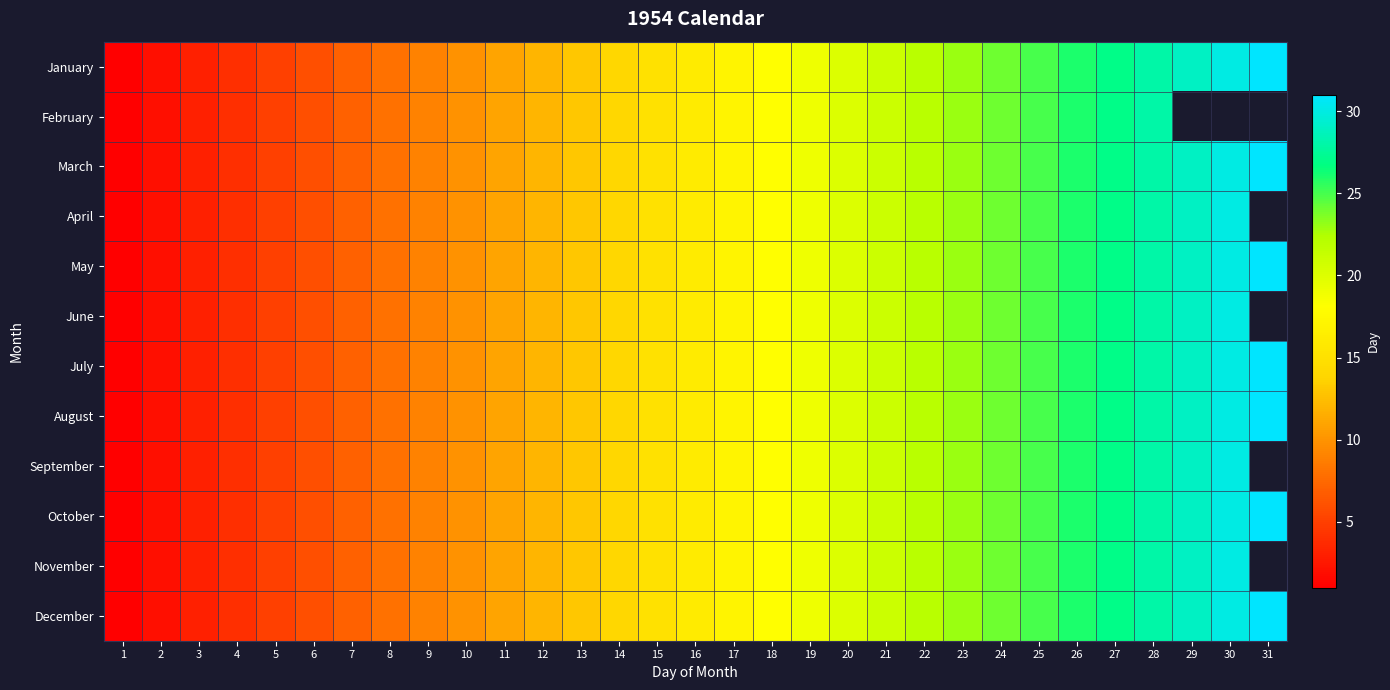

What is the approximate value of April at 7?

7.0